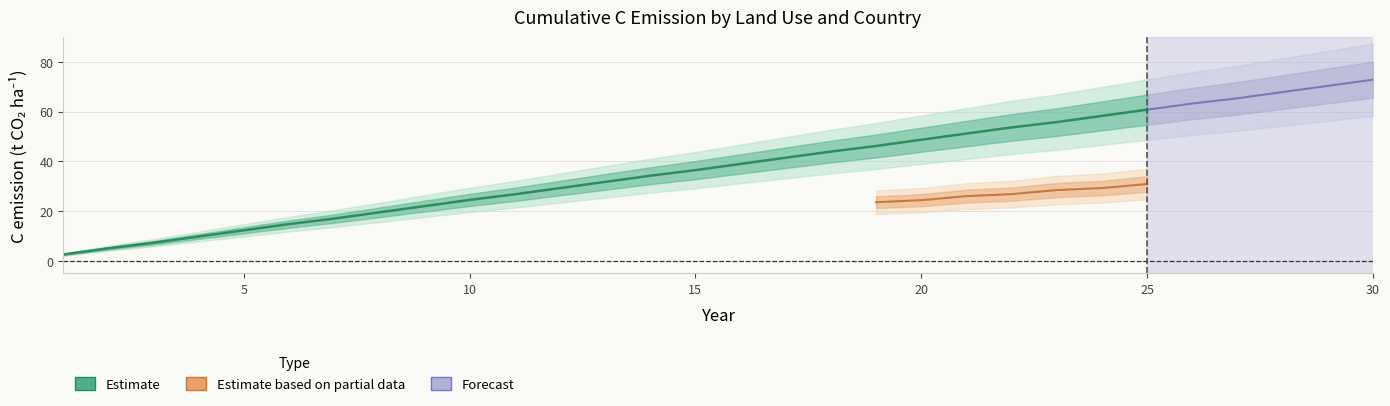

What is the maximum value shown in the chart?

72.8